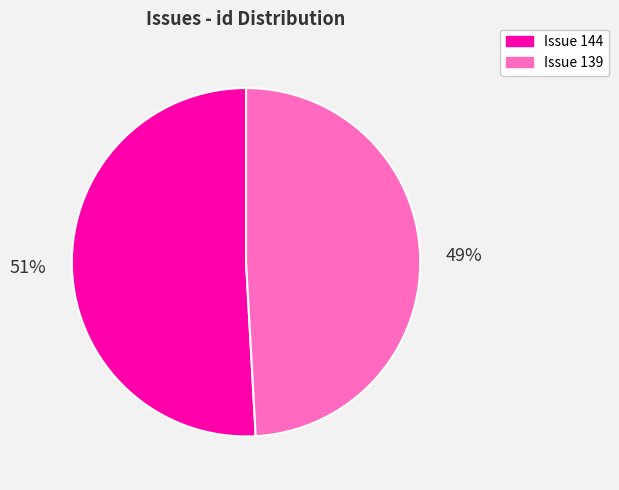

Which category has the smallest portion of the pie?

Issue 139